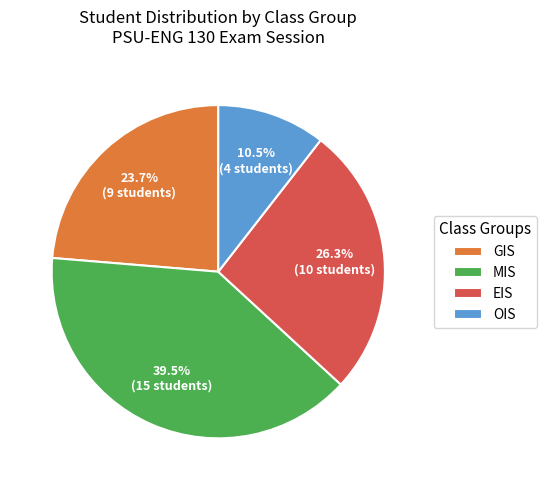

How many slices are in this pie chart?

4